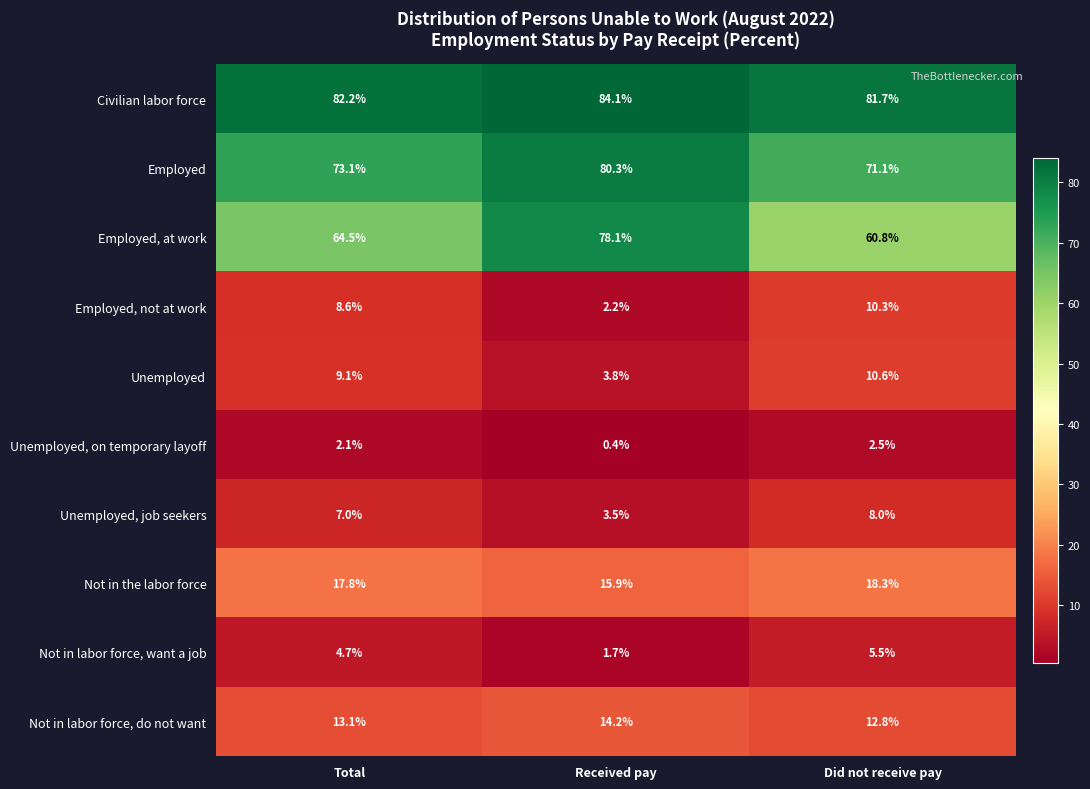

At which category is the sum across all series the highest?

Received pay